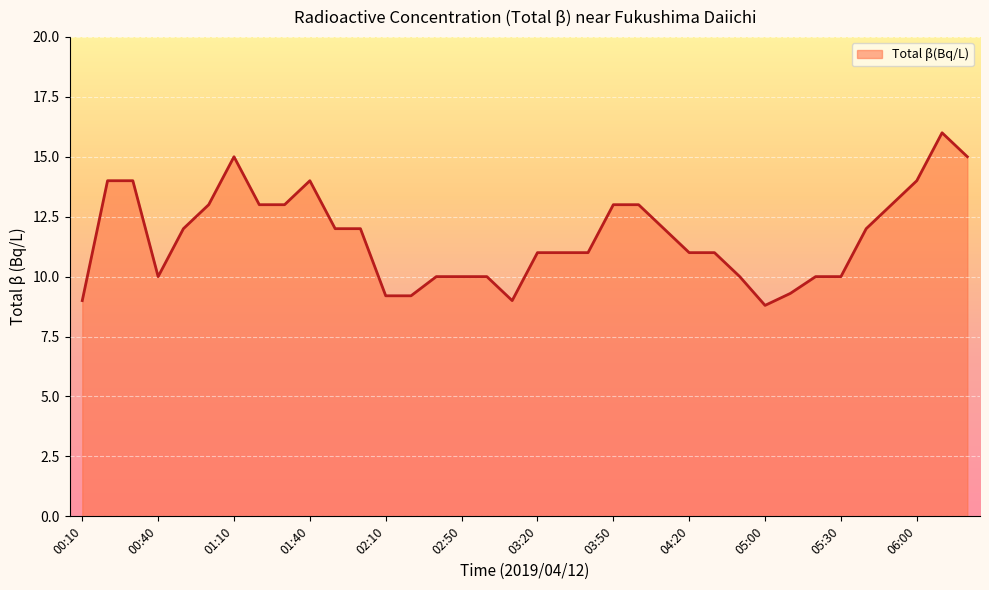

What is the greatest value displayed?

16.0